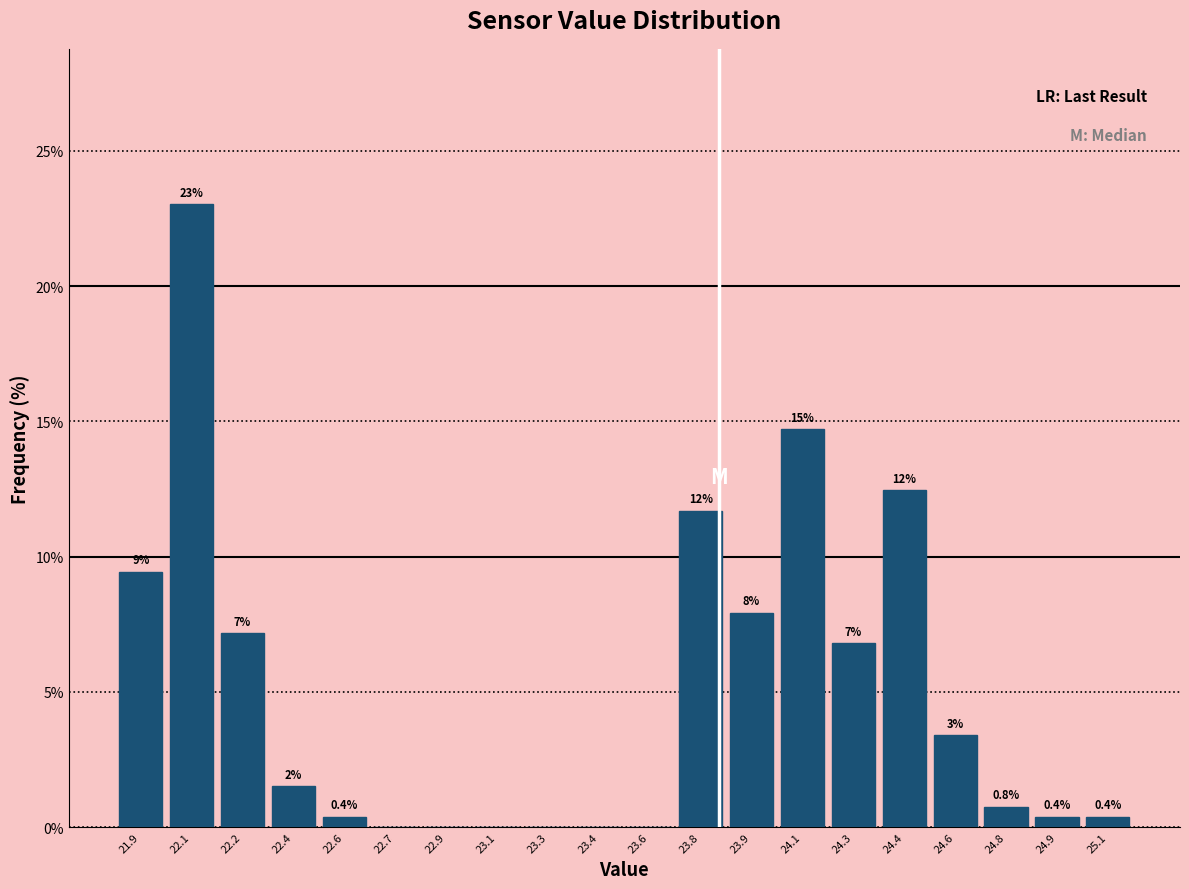

Are the bars horizontal?

No